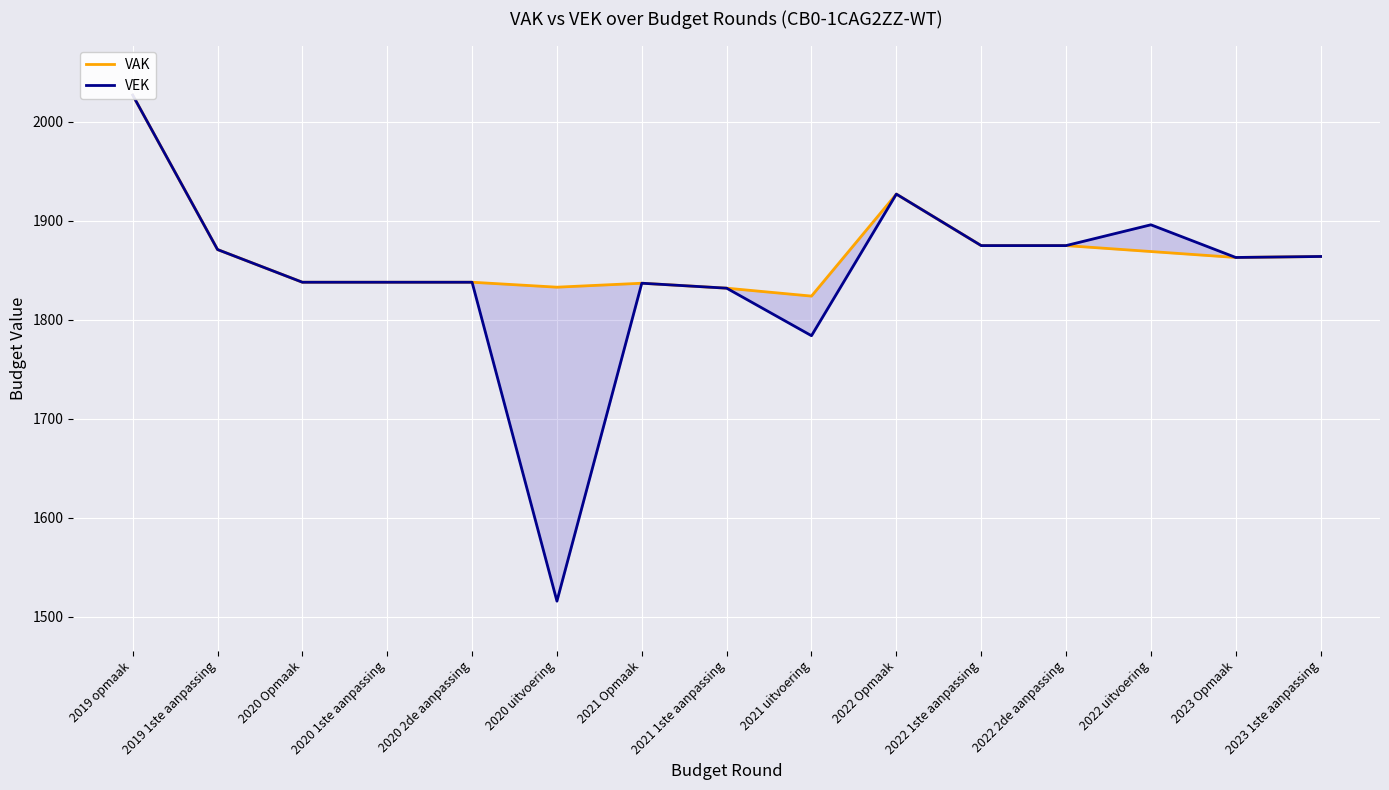

Which series has the largest range (max minus min)?

VEK